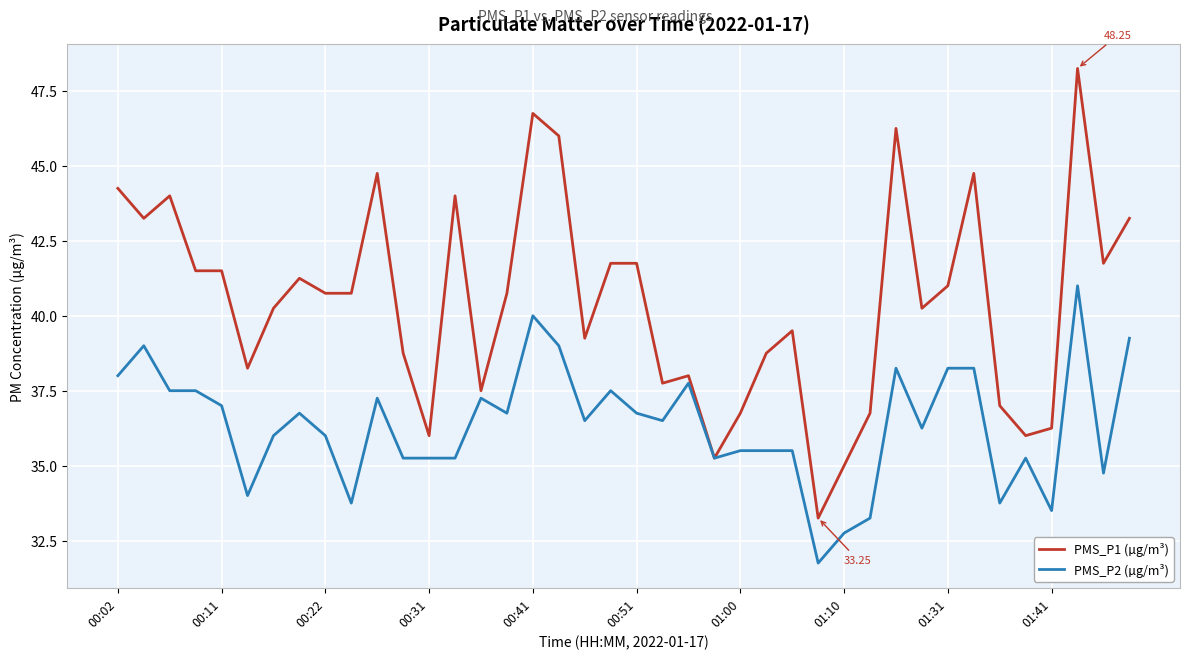

What are all the series names shown in the legend?

PMS_P1 (µg/m³), PMS_P2 (µg/m³)